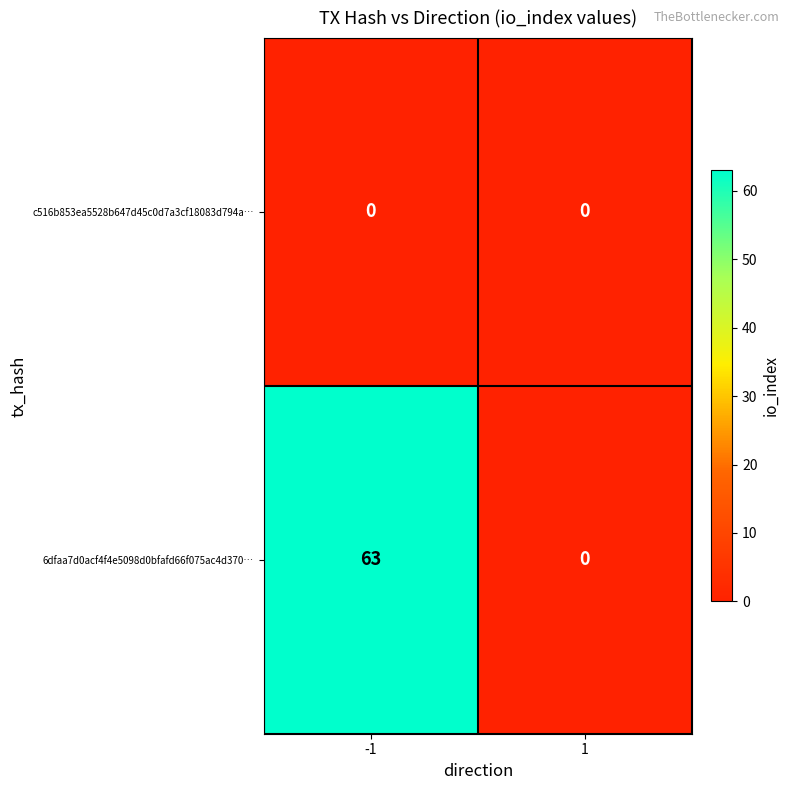

Reading left to right, transcribe all the data shown in this chart.

c516b853ea5528b647d45c0d7a3cf18083d794a…: 0	0
6dfaa7d0acf4f4e5098d0bfafd66f075ac4d370…: 63	0